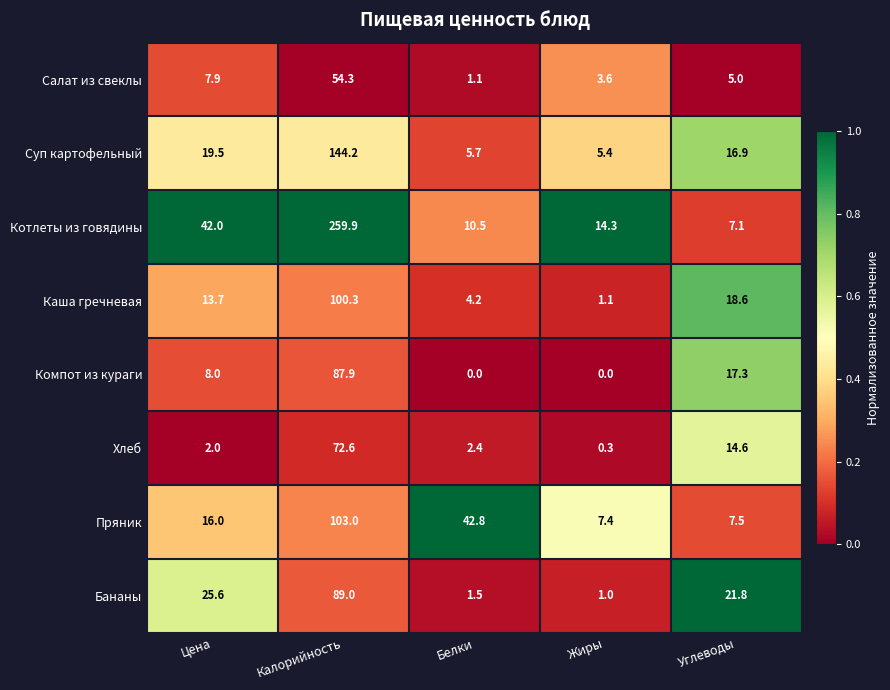

What is the difference between the Суп картофельный values at Углеводы and Белки?

11.2